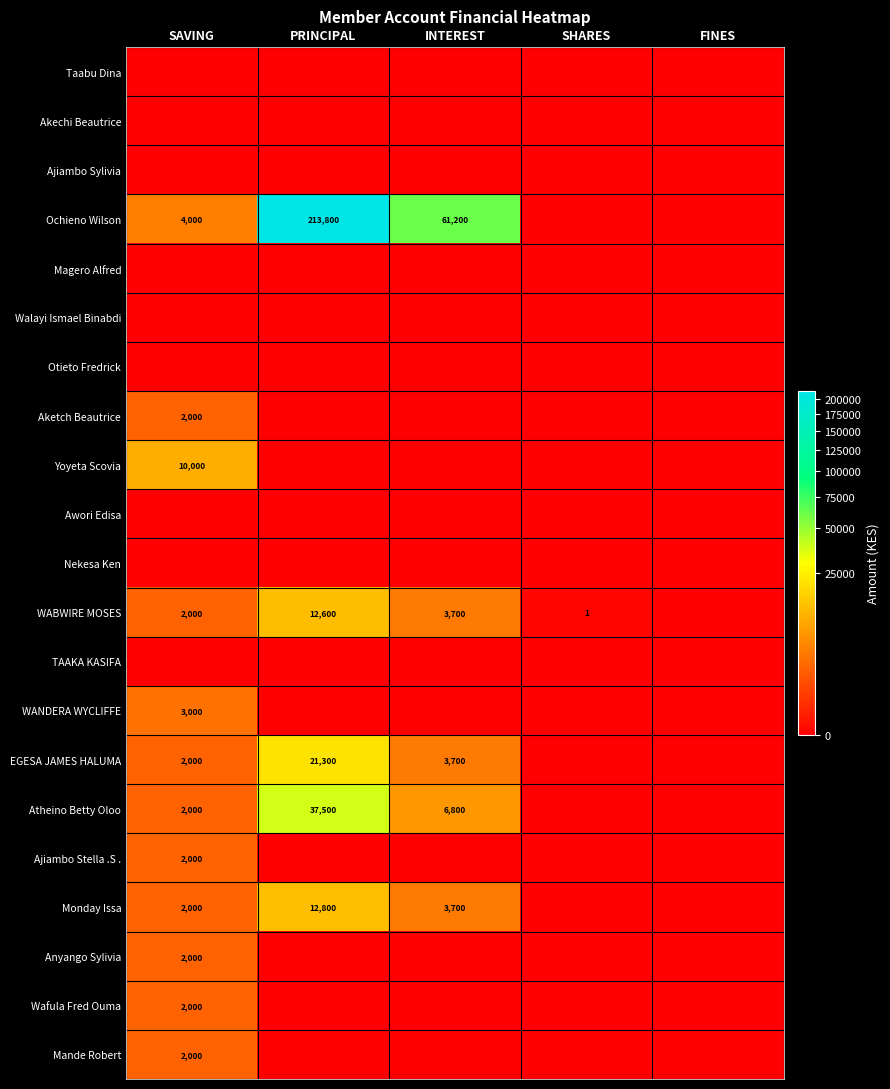

The WABWIRE MOSES series shows 19502 at PRINCIPAL. True or false?

False